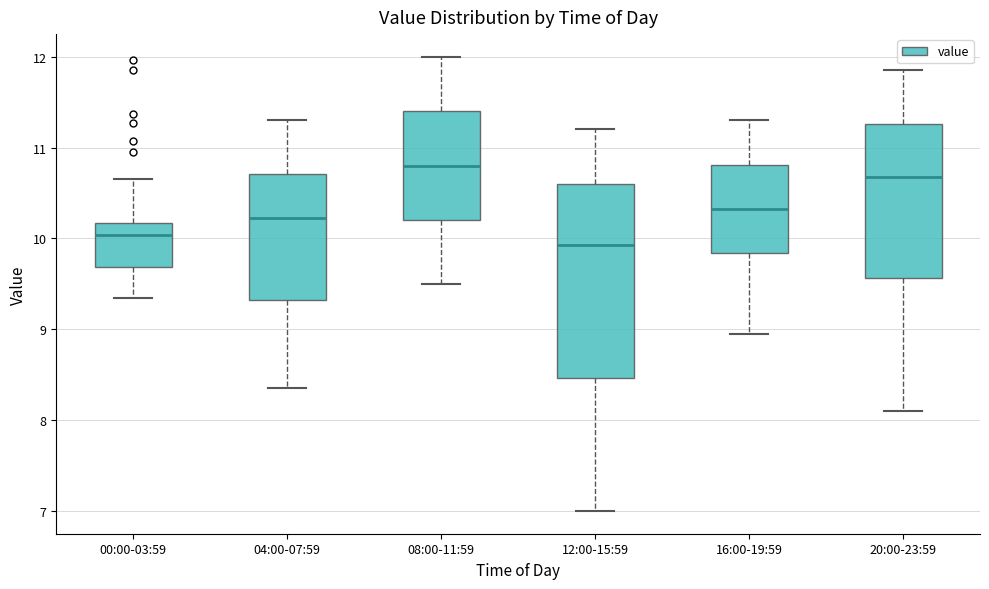

Which box's median line is the lowest?

12:00-15:59